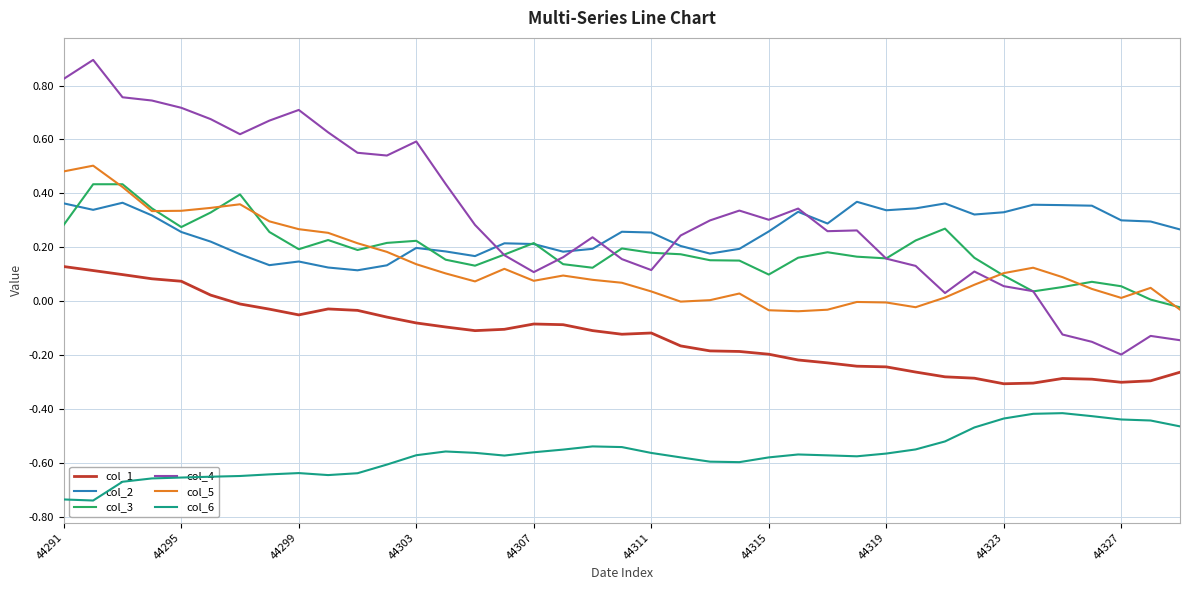

True or false: col_1 and col_4 cross at least once.

False